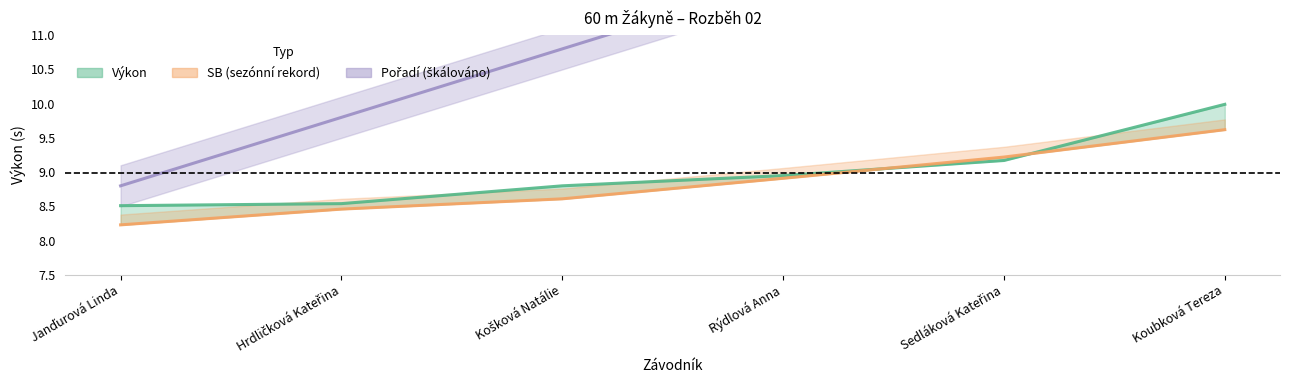

True or false: Pořadí (scaled) has a value of 7.9 at Sedláková Kateřina.

False